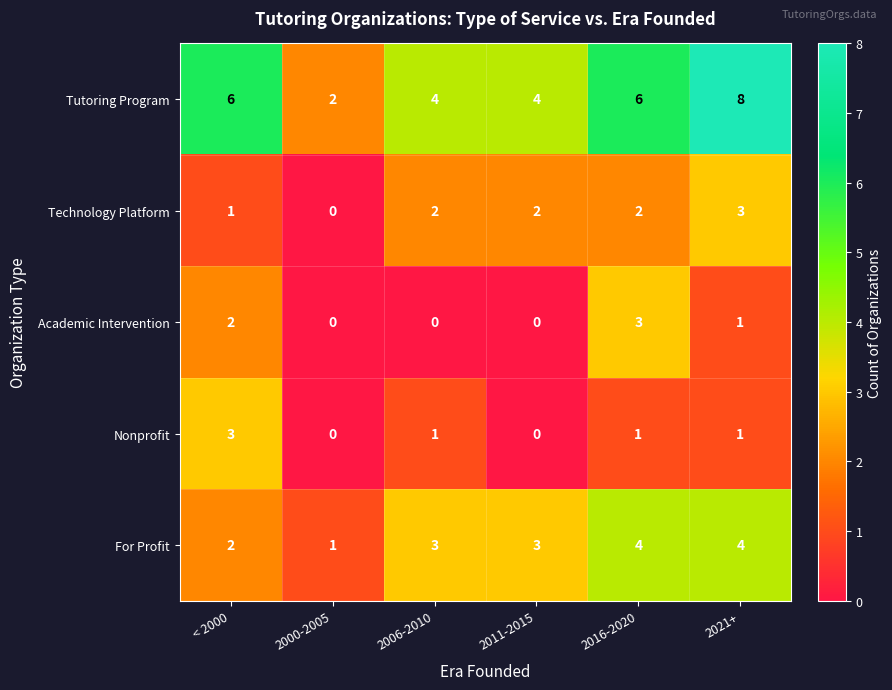

Reading left to right, what are all the values shown in this chart?

Tutoring Program: 6	2	4	4	6	8
Technology Platform: 1	0	2	2	2	3
Academic Intervention: 2	0	0	0	3	1
Nonprofit: 3	0	1	0	1	1
For Profit: 2	1	3	3	4	4